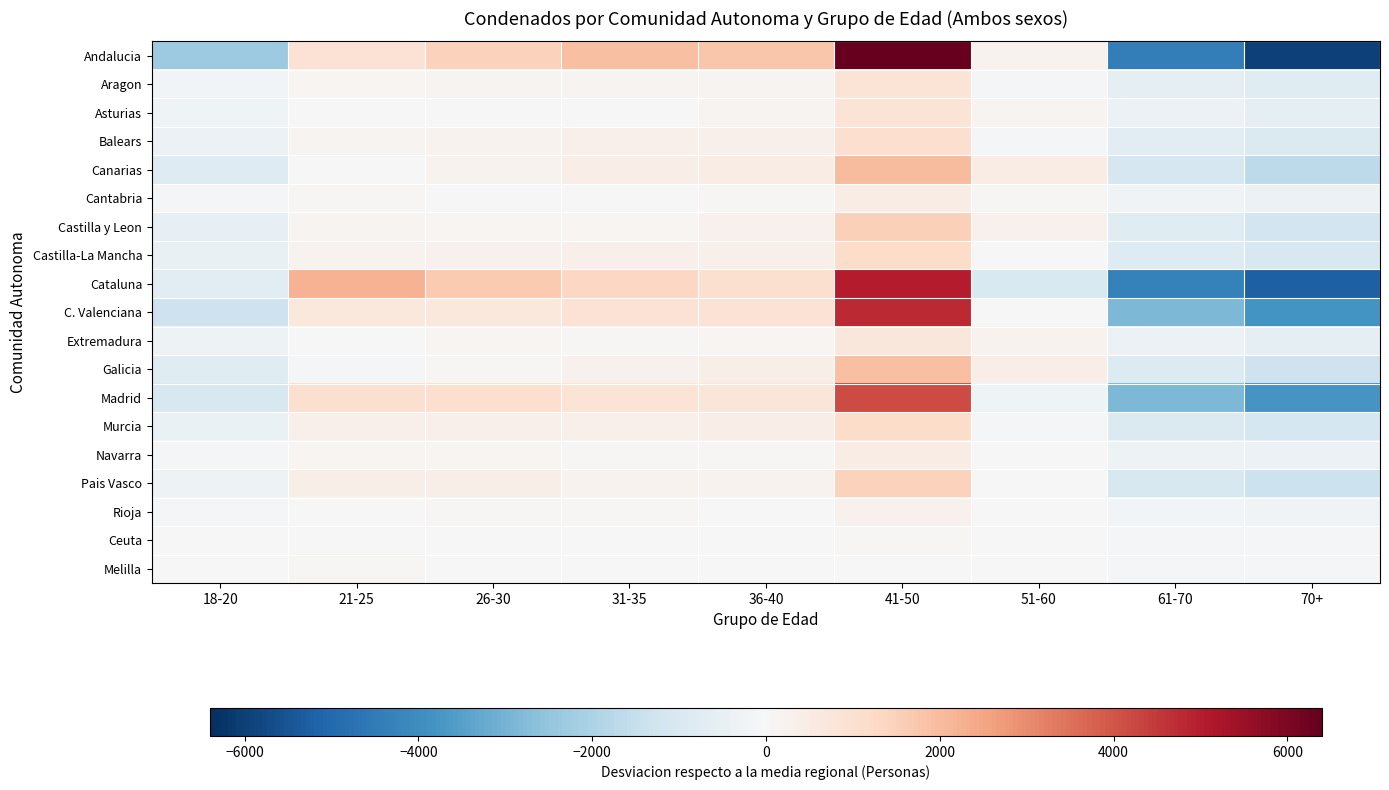

Reading left to right, transcribe all the data shown in this chart.

Andalucia: 18-20=-2308.0	21-25=918.0	26-30=1456.0	31-35=1912.0	36-40=1794.0	41-50=6395.0	51-60=209.0	61-70=-4398.0	70+=-5978.0
Aragon: 18-20=-159.8	21-25=148.2	26-30=152.2	31-35=156.2	36-40=195.2	41-50=875.2	51-60=-50.8	61-70=-559.8	70+=-756.8
Asturias: 18-20=-273.3	21-25=-15.3	26-30=-35.3	31-35=38.7	36-40=156.7	41-50=878.7	51-60=183.7	61-70=-350.3	70+=-583.3
Balears: 18-20=-370.3	21-25=170.7	26-30=211.7	31-35=321.7	36-40=336.7	41-50=1064.7	51-60=-77.3	61-70=-710.3	70+=-947.3
Canarias: 18-20=-835.3	21-25=-9.3	26-30=227.7	31-35=405.7	36-40=478.7	41-50=2011.7	51-60=480.7	61-70=-1098.3	70+=-1661.3
Cantabria: 18-20=-133.0	21-25=56.0	26-30=20.0	31-35=29.0	36-40=72.0	41-50=491.0	51-60=62.0	61-70=-239.0	70+=-358.0
Castilla y Leon: 18-20=-503.4	21-25=152.6	26-30=116.6	31-35=138.6	36-40=272.6	41-50=1521.6	51-60=296.6	61-70=-774.4	70+=-1220.4
Castilla-La Mancha: 18-20=-449.9	21-25=201.1	26-30=264.1	31-35=304.1	36-40=317.1	41-50=1158.1	51-60=36.1	61-70=-804.9	70+=-1025.9
Cataluna: 18-20=-718.0	21-25=2200.0	26-30=1670.0	31-35=1301.0	36-40=1035.0	41-50=5037.0	51-60=-988.0	61-70=-4340.0	70+=-5197.0
C. Valenciana: 18-20=-1337.7	21-25=679.3	26-30=674.3	31-35=943.3	36-40=926.3	41-50=4771.3	51-60=36.3	61-70=-2870.7	70+=-3822.7
Extremadura: 18-20=-315.6	21-25=37.4	26-30=121.4	31-35=83.4	36-40=134.4	41-50=704.4	51-60=204.4	61-70=-378.6	70+=-591.6
Galicia: 18-20=-778.7	21-25=-63.7	26-30=70.3	31-35=253.3	36-40=359.3	41-50=1900.3	51-60=437.3	61-70=-864.7	70+=-1313.7
Madrid: 18-20=-1022.2	21-25=1014.8	26-30=1082.8	31-35=891.8	36-40=786.8	41-50=4184.8	51-60=-257.2	61-70=-2895.2	70+=-3786.2
Murcia: 18-20=-441.0	21-25=316.0	26-30=335.0	31-35=317.0	36-40=449.0	41-50=1190.0	51-60=-116.0	61-70=-907.0	70+=-1143.0
Navarra: 18-20=-104.2	21-25=115.8	26-30=141.8	31-35=57.8	36-40=52.8	41-50=452.8	51-60=23.8	61-70=-341.2	70+=-399.2
Pais Vasco: 18-20=-317.4	21-25=389.6	26-30=353.6	31-35=236.6	36-40=217.6	41-50=1485.6	51-60=40.6	61-70=-1042.4	70+=-1363.4
Rioja: 18-20=-75.8	21-25=34.2	26-30=63.2	31-35=75.2	36-40=39.2	41-50=251.2	51-60=2.2	61-70=-159.8	70+=-229.8
Ceuta: 18-20=35.8	21-25=19.8	26-30=37.8	31-35=13.8	36-40=5.8	41-50=55.8	51-60=-9.2	61-70=-72.2	70+=-87.2
Melilla: 18-20=45.3	21-25=88.3	26-30=45.3	31-35=-16.7	36-40=2.3	41-50=43.3	51-60=-33.7	61-70=-79.7	70+=-94.7